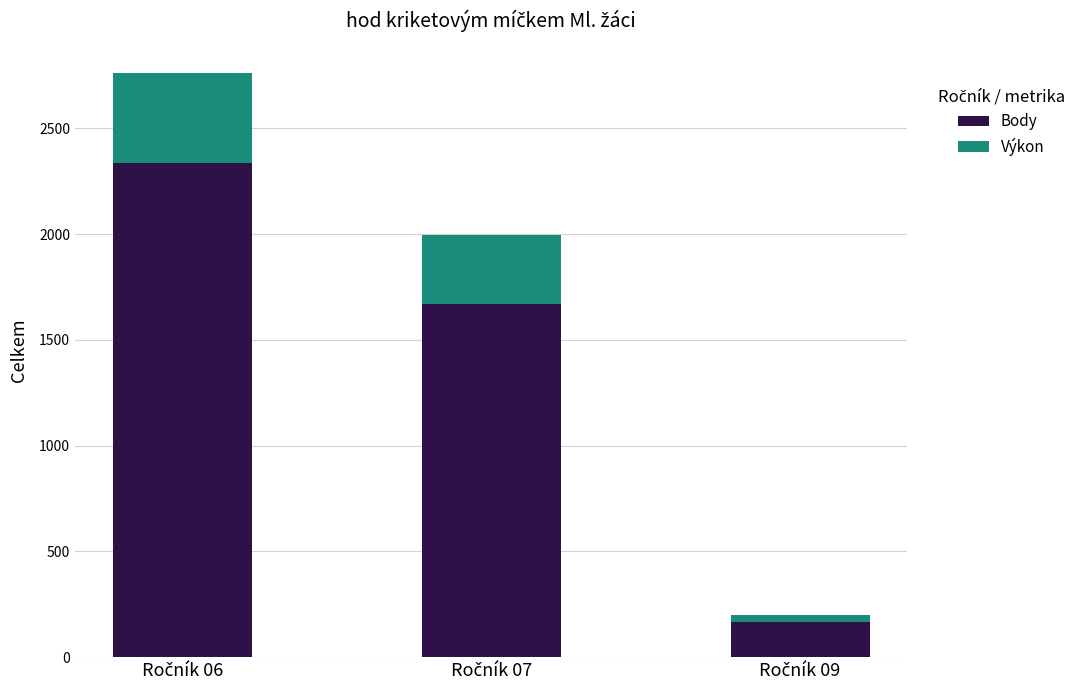

What is the difference between the maximum and minimum values in the Body series?

2171.0